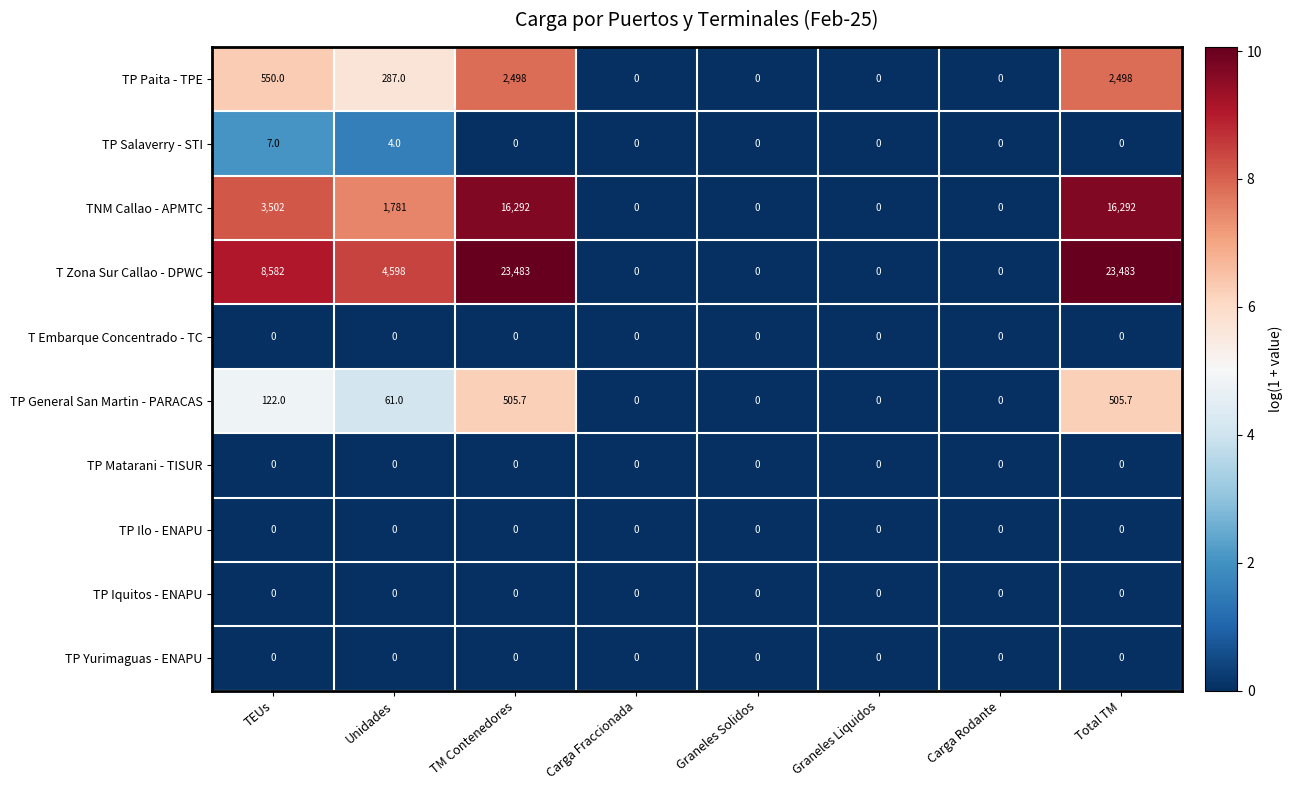

The value of TP Salaverry - STI at Graneles Liquidos is 4.9. True or false?

False